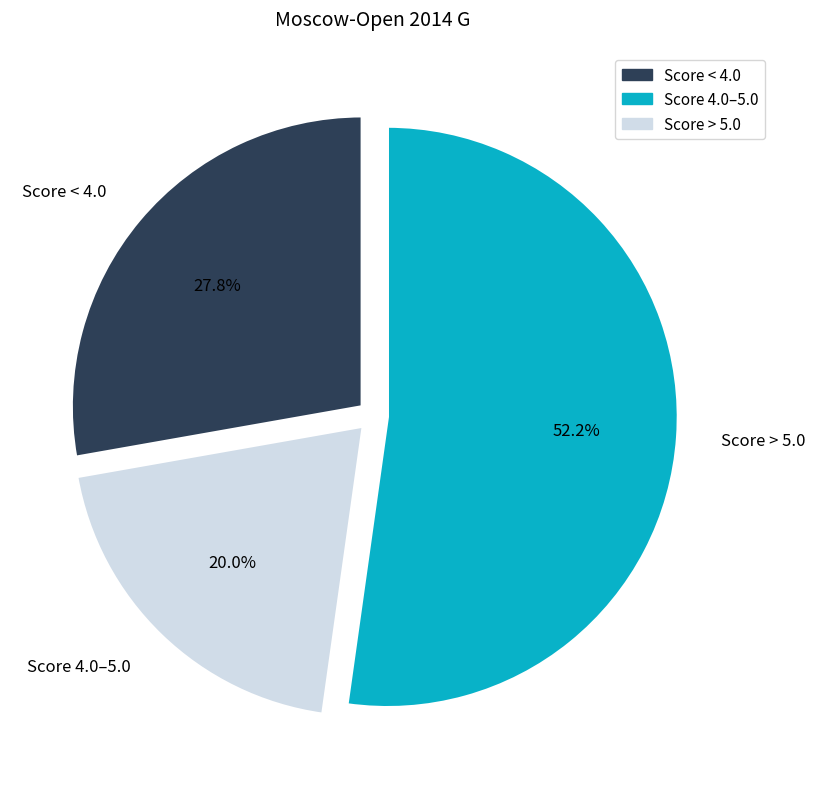

What is the largest slice in the pie chart?

Score > 5.0